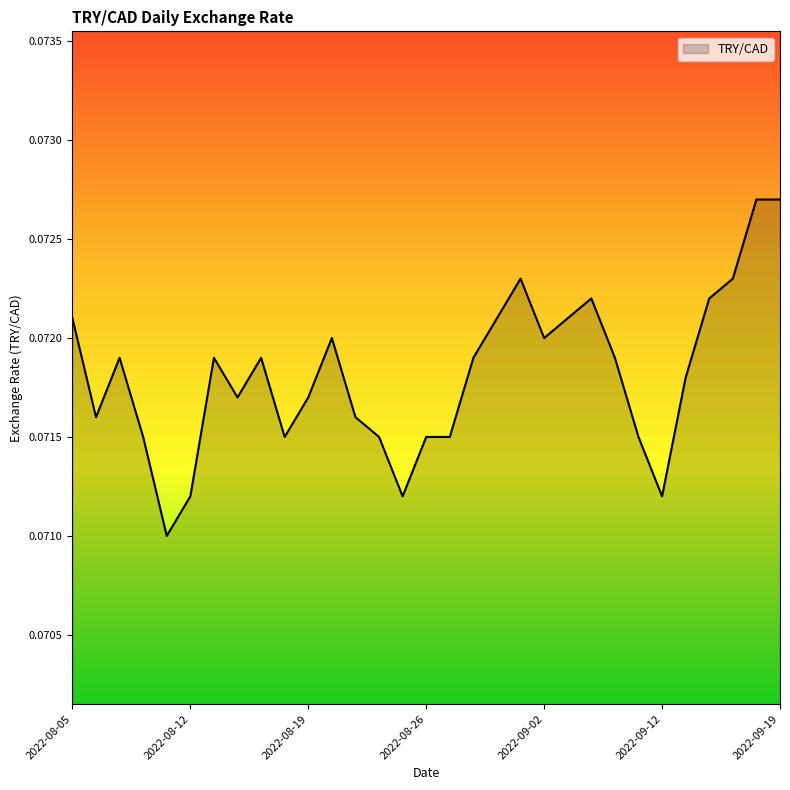

Which label corresponds to the largest value in the chart?

2022-09-16